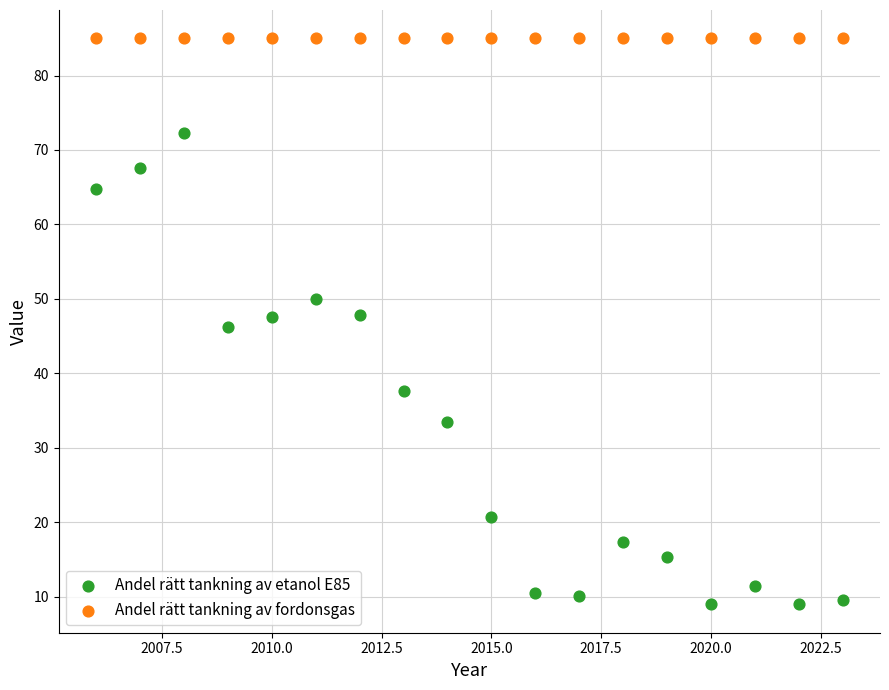

Which series reaches the minimum Y coordinate?

Andel rätt tankning av etanol E85